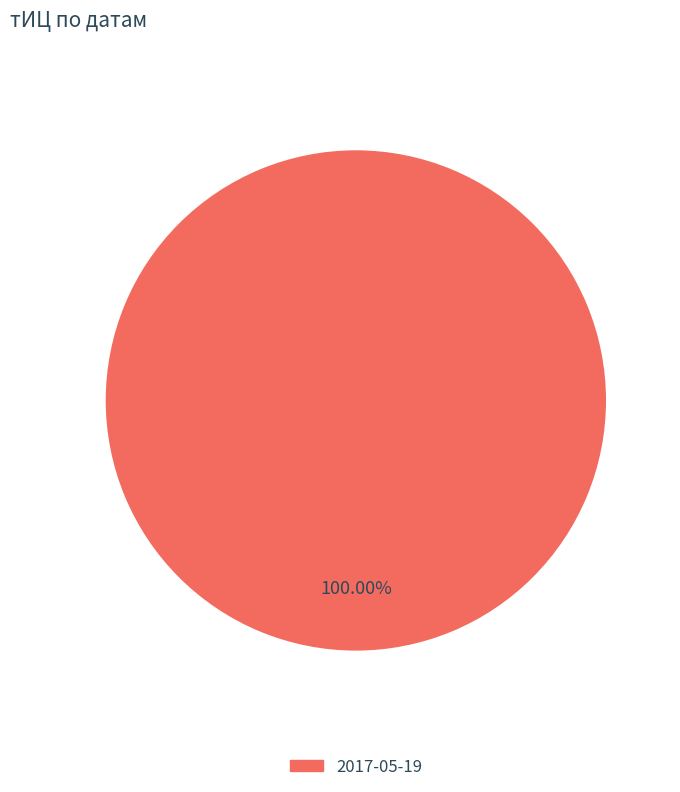

Is there any slice that represents more than half of the pie?

Yes